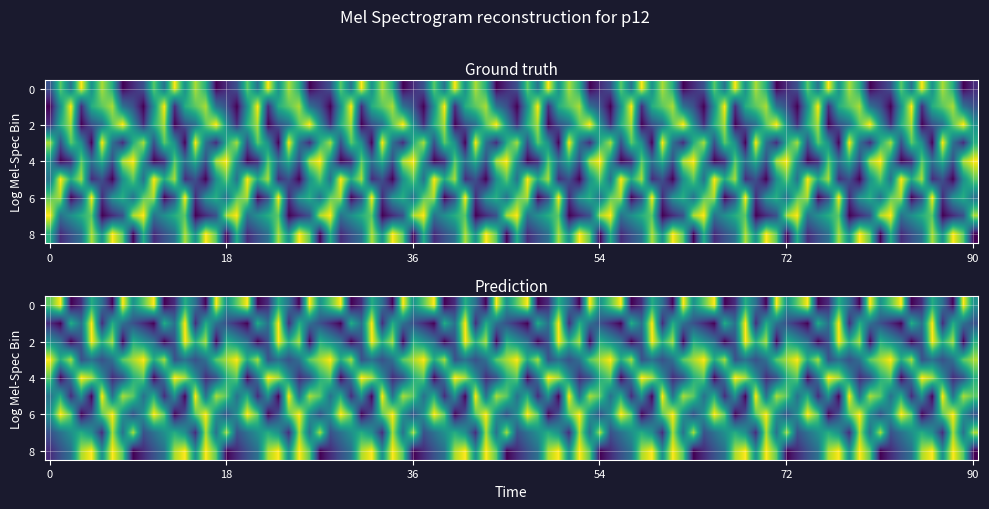

Rank the series by their maximum value, from highest to lowest.

r0, r1, r2, r3, r4, r5, r6, r7, r8